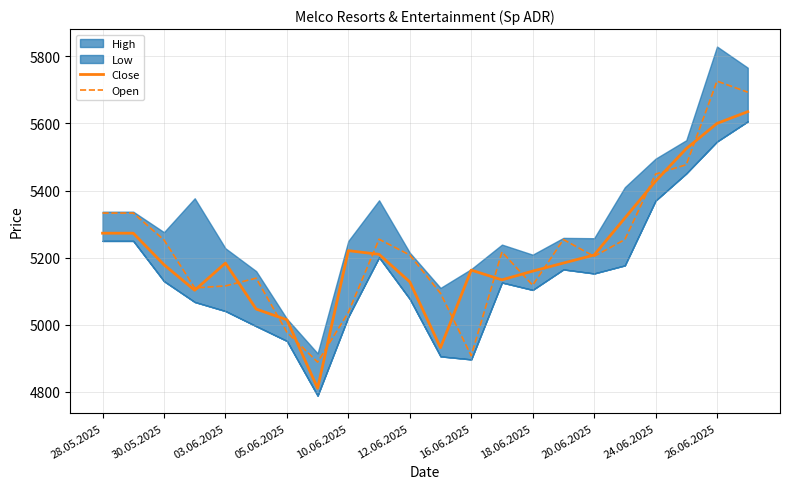

What is the maximum value shown in the chart?

5726